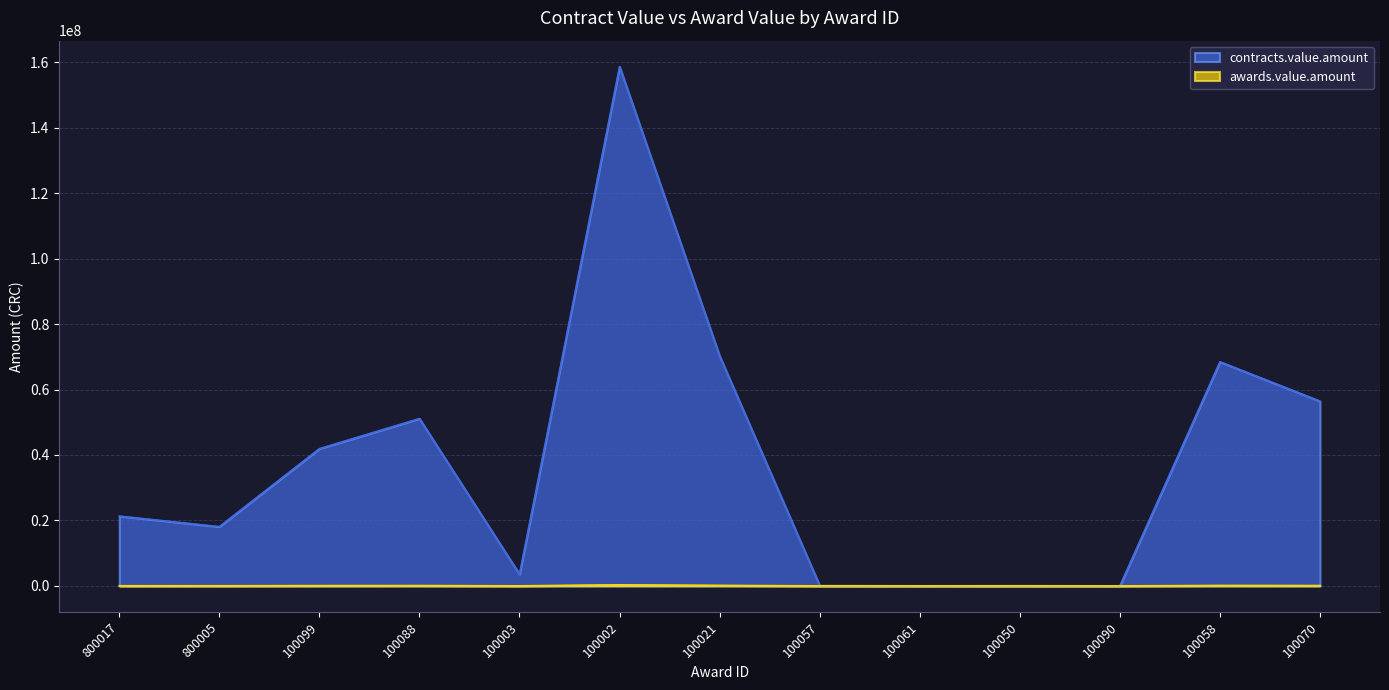

What is the highest value of the contracts.value.amount series?

158661964.9